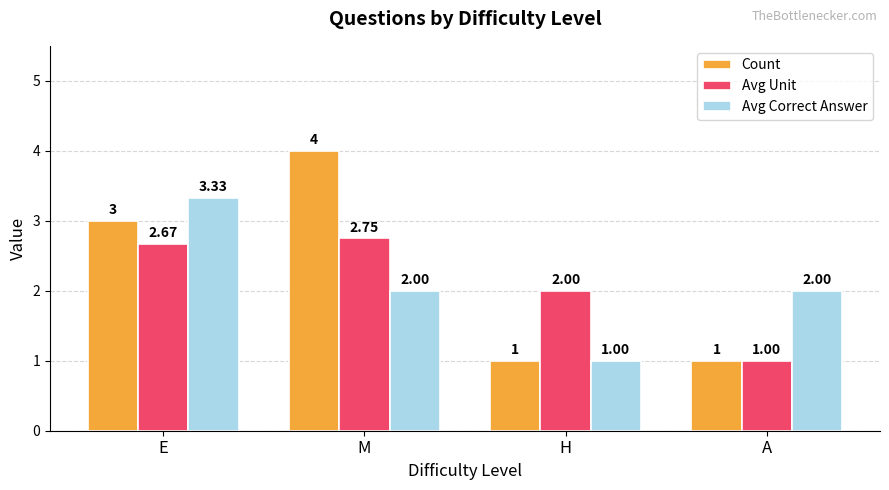

Which series has the largest range (max minus min)?

Count